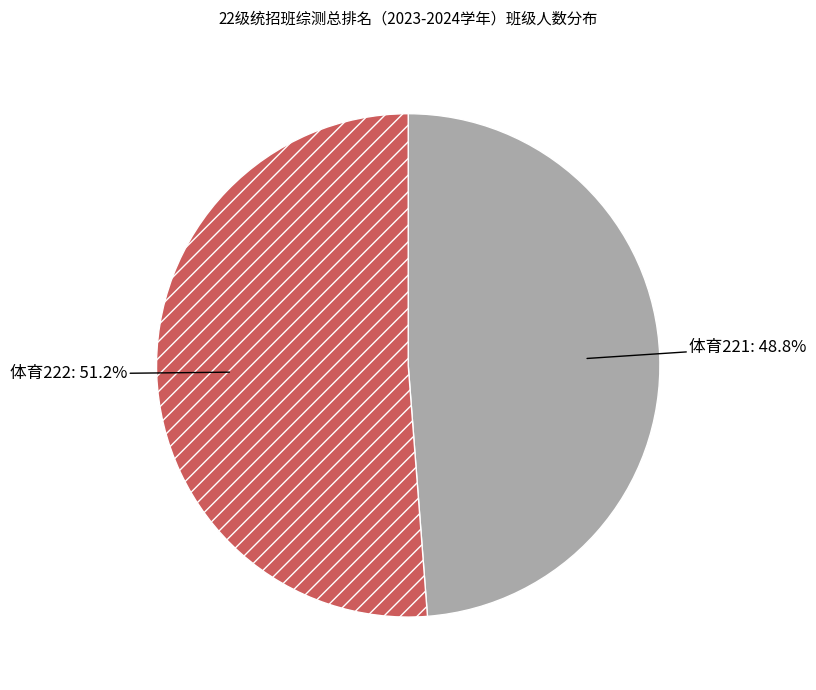

How many slices are in this pie chart?

2